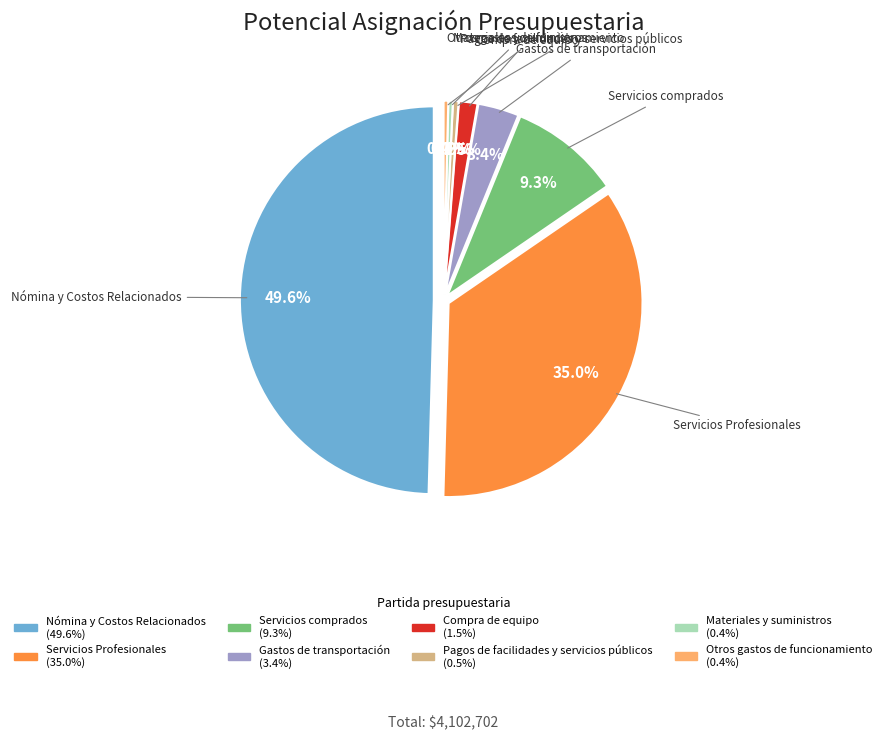

Rank the categories by value from highest to lowest.

Nómina y Costos Relacionados, Servicios Profesionales, Servicios comprados, Gastos de transportación, Compra de equipo, Pagos de facilidades y servicios públicos, Otros gastos de funcionamiento, Materiales y suministros